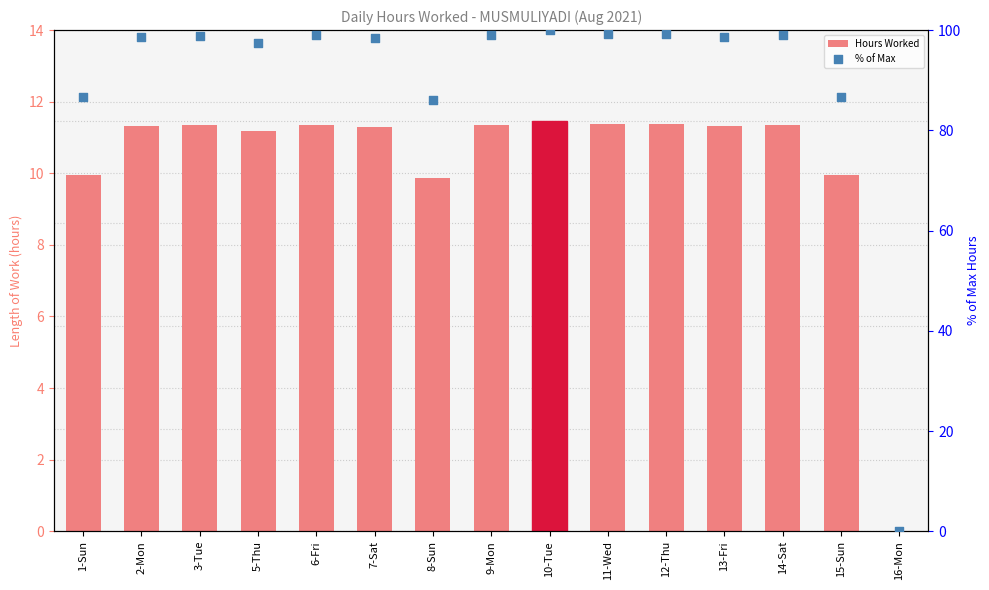

At how many categories does at least one series exceed 22?

14